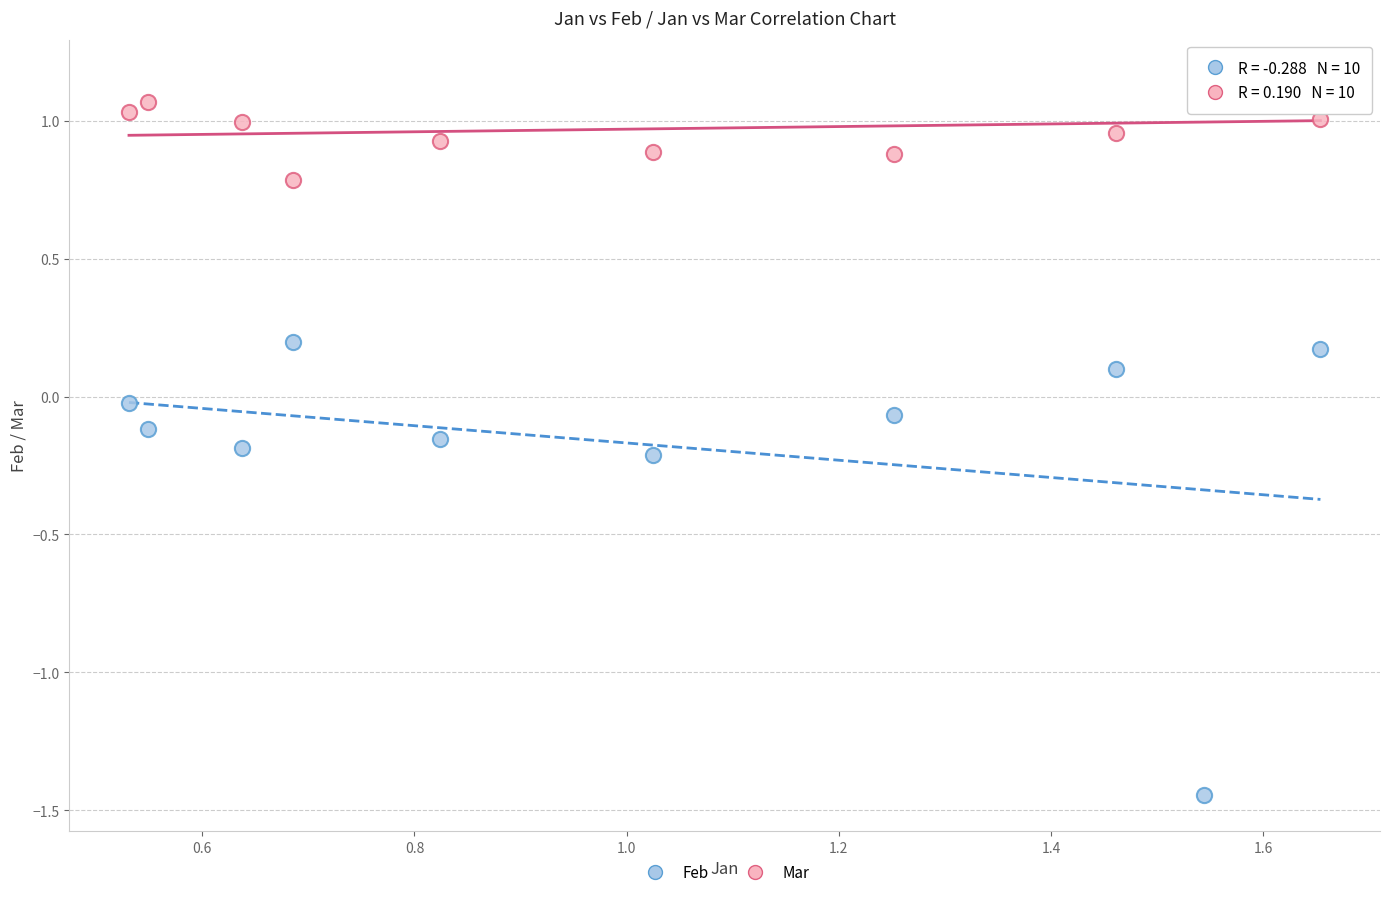

Across all data points, what is the range of Y values (max minus min)?

2.6